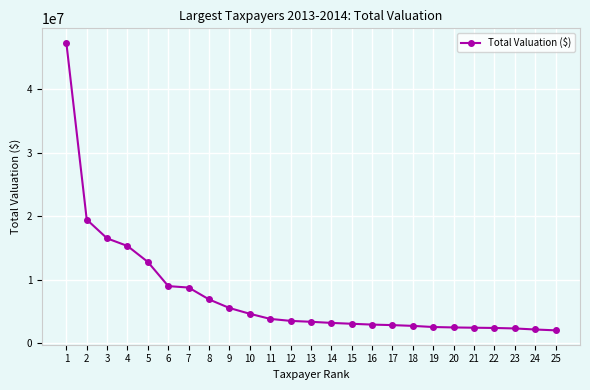

What is the change in value from 19 to 24?

-390600